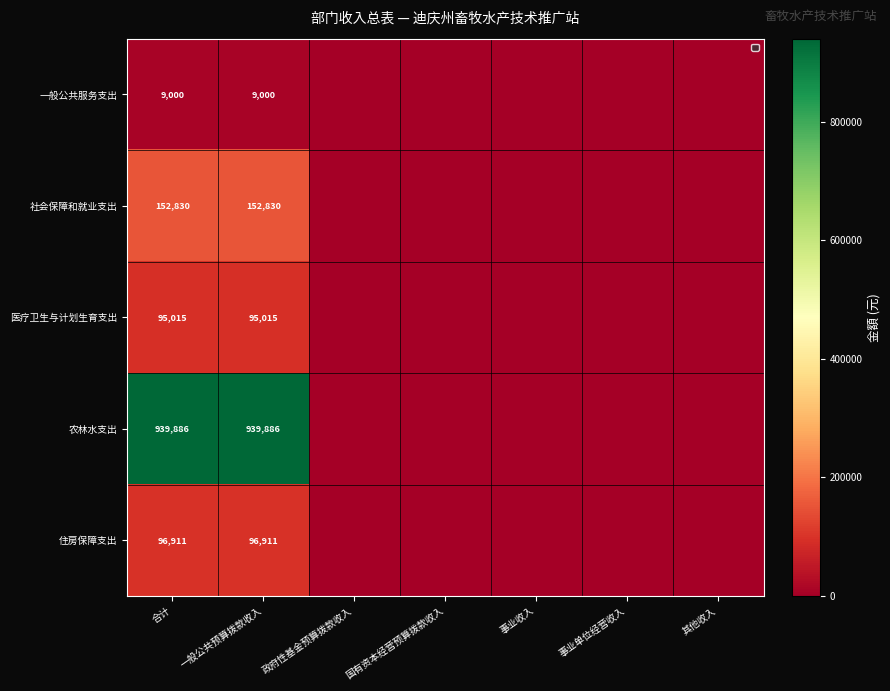

Rank the series at 一般公共预算拨款收入 from lowest to highest value.

一般公共服务支出, 医疗卫生与计划生育支出, 住房保障支出, 社会保障和就业支出, 农林水支出